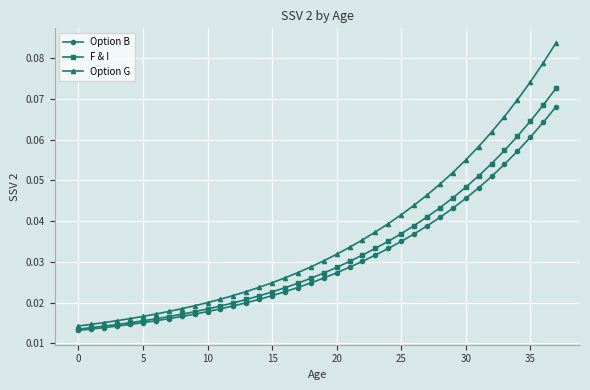

List the series in order of their peak value, lowest first.

Option B, F & I, Option G